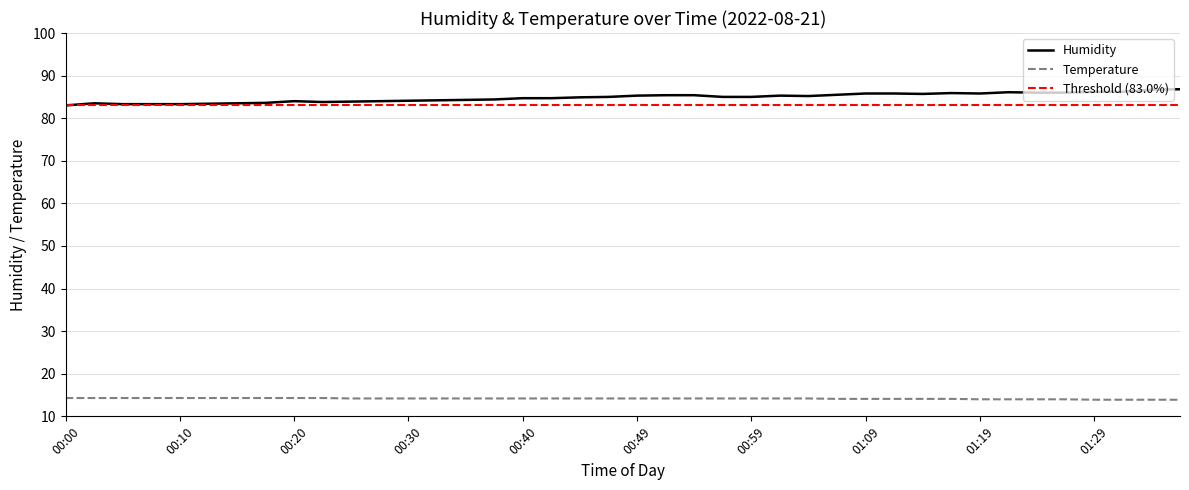

Reading left to right, what are all the values shown in this chart?

humidity: 00:00=83.0	00:03=83.5	00:05=83.3	00:08=83.3	00:10=83.3	00:13=83.4	00:15=83.5	00:17=83.6	00:20=84.0	00:22=83.8	00:25=83.9	00:27=84.0	00:30=84.1	00:32=84.2	00:35=84.3	00:37=84.4	00:40=84.7	00:42=84.7	00:44=84.9	00:47=85.0	00:49=85.3	00:52=85.4	00:54=85.4	00:57=85.0	00:59=85.0	01:02=85.3	01:04=85.2	01:07=85.5	01:09=85.8	01:12=85.8	01:14=85.7	01:16=85.9	01:19=85.8	01:21=86.1	01:24=86.0	01:26=86.0	01:29=86.2	01:32=86.2	01:34=86.7	01:36=86.8
temperature: 00:00=14.3	00:03=14.3	00:05=14.3	00:08=14.3	00:10=14.3	00:13=14.3	00:15=14.3	00:17=14.3	00:20=14.3	00:22=14.3	00:25=14.2	00:27=14.2	00:30=14.2	00:32=14.2	00:35=14.2	00:37=14.2	00:40=14.2	00:42=14.2	00:44=14.2	00:47=14.2	00:49=14.2	00:52=14.2	00:54=14.2	00:57=14.2	00:59=14.2	01:02=14.2	01:04=14.2	01:07=14.1	01:09=14.1	01:12=14.1	01:14=14.1	01:16=14.1	01:19=14.0	01:21=14.0	01:24=14.0	01:26=14.0	01:29=13.9	01:32=13.9	01:34=13.9	01:36=13.9